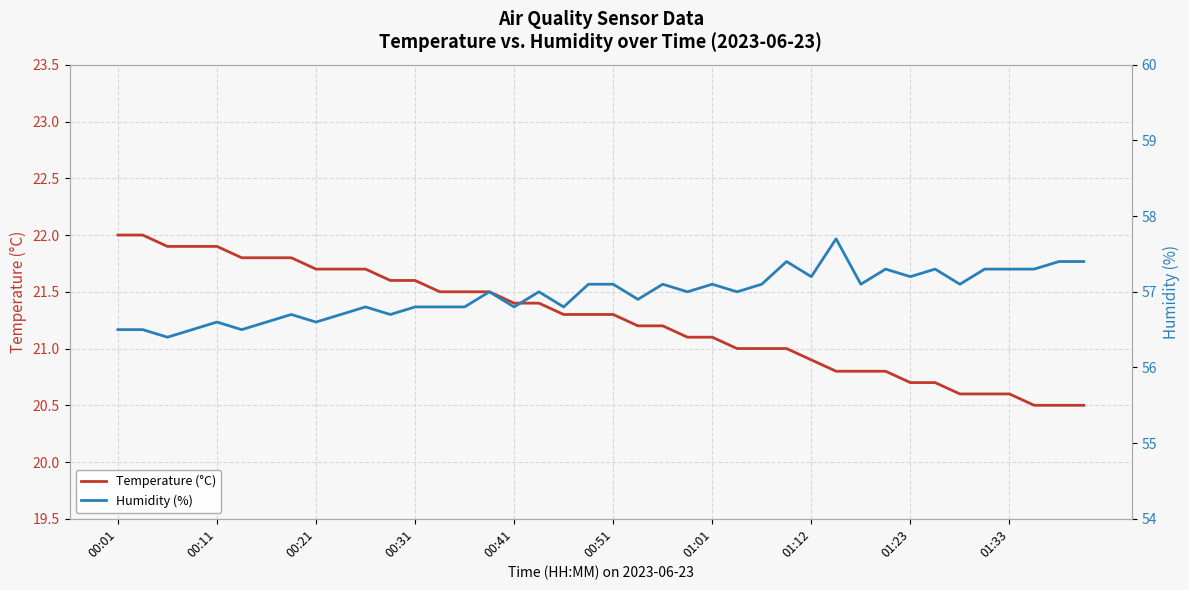

Which series changed the most between 11 and 38?

Temperature (°C)